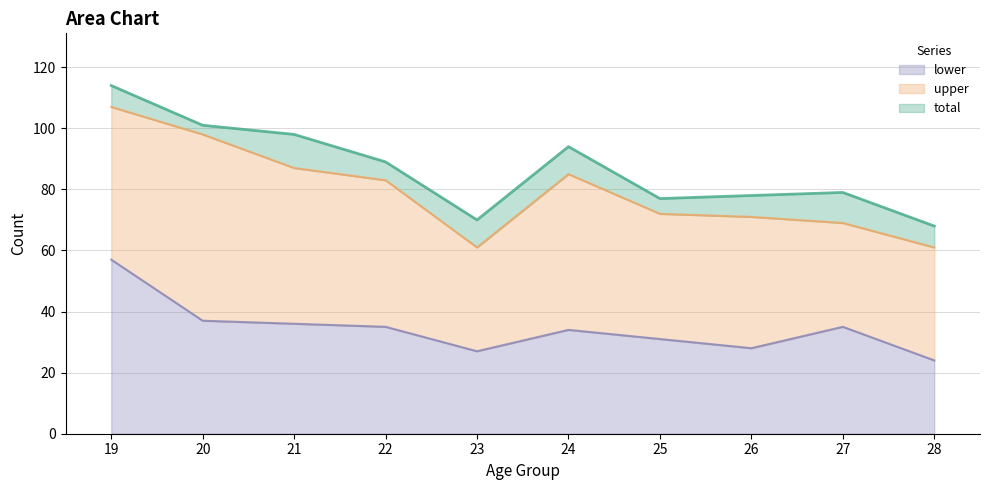

What is the sum of the lower values at 21 and 19?

93